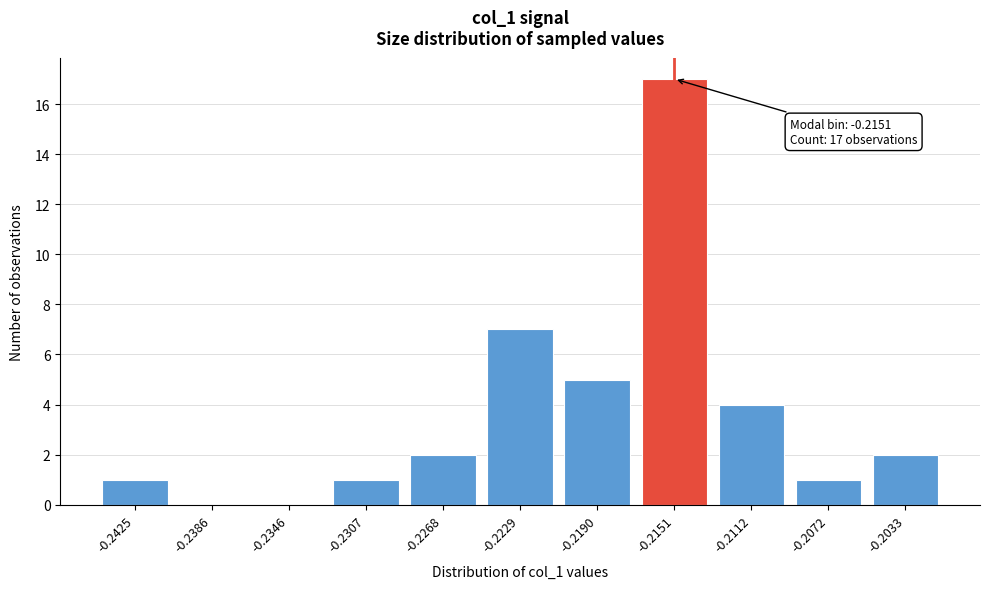

Reading left to right, what are all the values shown in this chart?

-0.2425=1	-0.2386=0	-0.2346=0	-0.2307=1	-0.2268=2	-0.2229=7	-0.2190=5	-0.2151=17	-0.2112=4	-0.2072=1	-0.2033=2